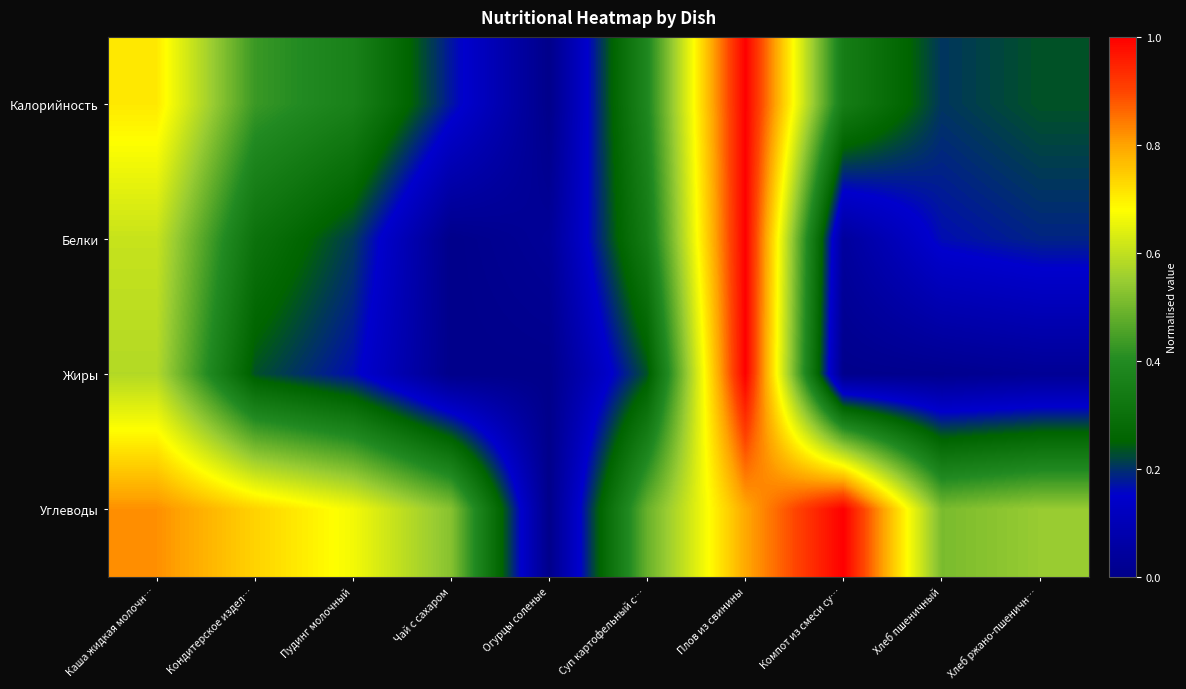

Reading left to right, transcribe all the data shown in this chart.

Калорийность: Каша жидкая молочн…=0.7	Кондитерское издел…=0.4	Пудинг молочный=0.4	Чай с сахаром=0.2	Огурцы соленые=0.0	Суп картофельный с…=0.4	Плов из свинины=1.0	Компот из смеси су…=0.3	Хлеб пшеничный=0.2	Хлеб ржано-пшеничн…=0.2
Белки: Каша жидкая молочн…=0.6	Кондитерское издел…=0.3	Пудинг молочный=0.2	Чай с сахаром=0.0	Огурцы соленые=0.0	Суп картофельный с…=0.3	Плов из свинины=1.0	Компот из смеси су…=0.0	Хлеб пшеничный=0.2	Хлеб ржано-пшеничн…=0.2
Жиры: Каша жидкая молочн…=0.6	Кондитерское издел…=0.2	Пудинг молочный=0.2	Чай с сахаром=0.0	Огурцы соленые=0.0	Суп картофельный с…=0.2	Плов из свинины=1.0	Компот из смеси су…=0.0	Хлеб пшеничный=0.0	Хлеб ржано-пшеничн…=0.0
Углеводы: Каша жидкая молочн…=0.8	Кондитерское издел…=0.7	Пудинг молочный=0.7	Чай с сахаром=0.5	Огурцы соленые=0.0	Суп картофельный с…=0.5	Плов из свинины=0.8	Компот из смеси су…=1.0	Хлеб пшеничный=0.5	Хлеб ржано-пшеничн…=0.5